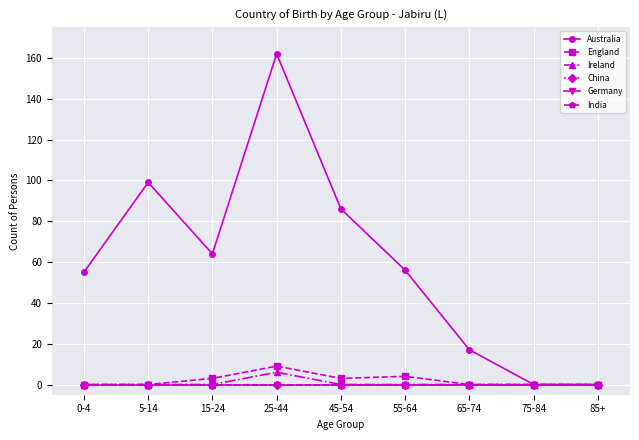

What are all the series names shown in the legend?

Australia, England, Ireland, China, Germany, India